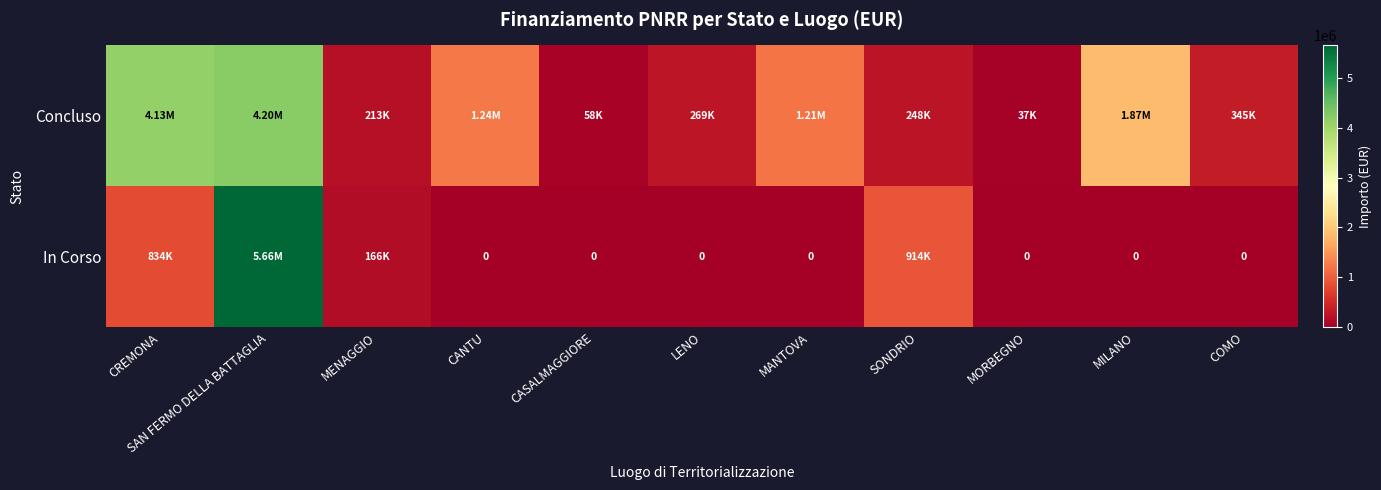

Which series has the largest range (max minus min)?

In Corso